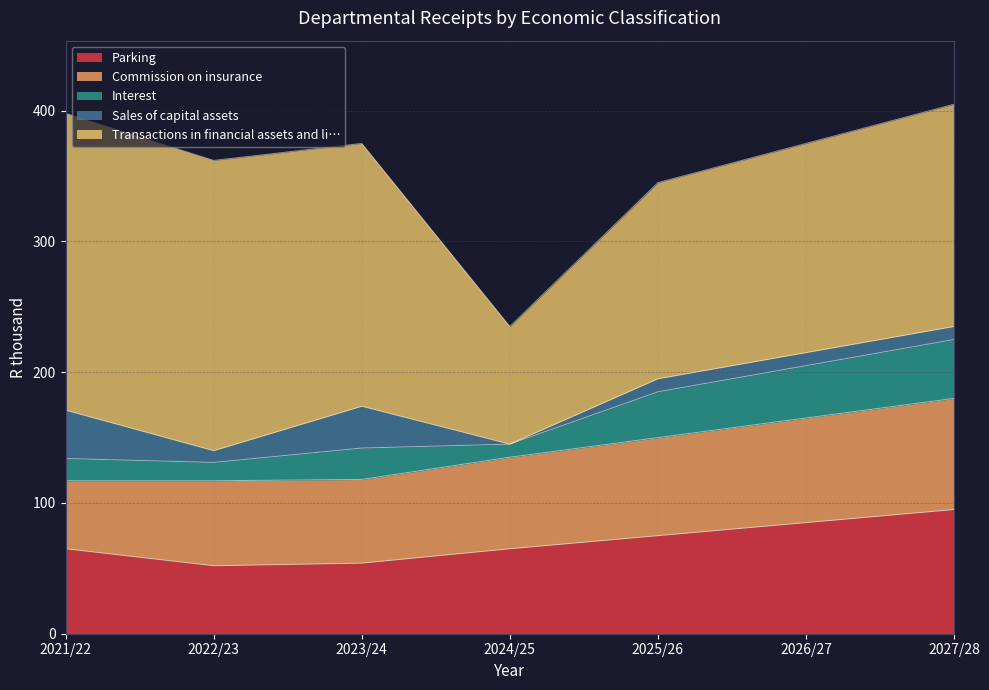

At how many categories does at least one series exceed 191?

3